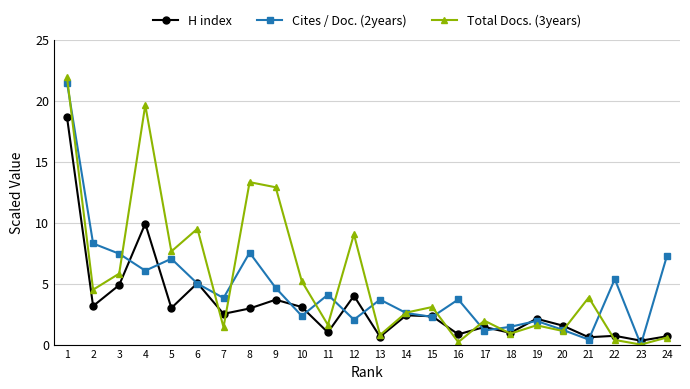

What is the greatest value displayed?

21.9